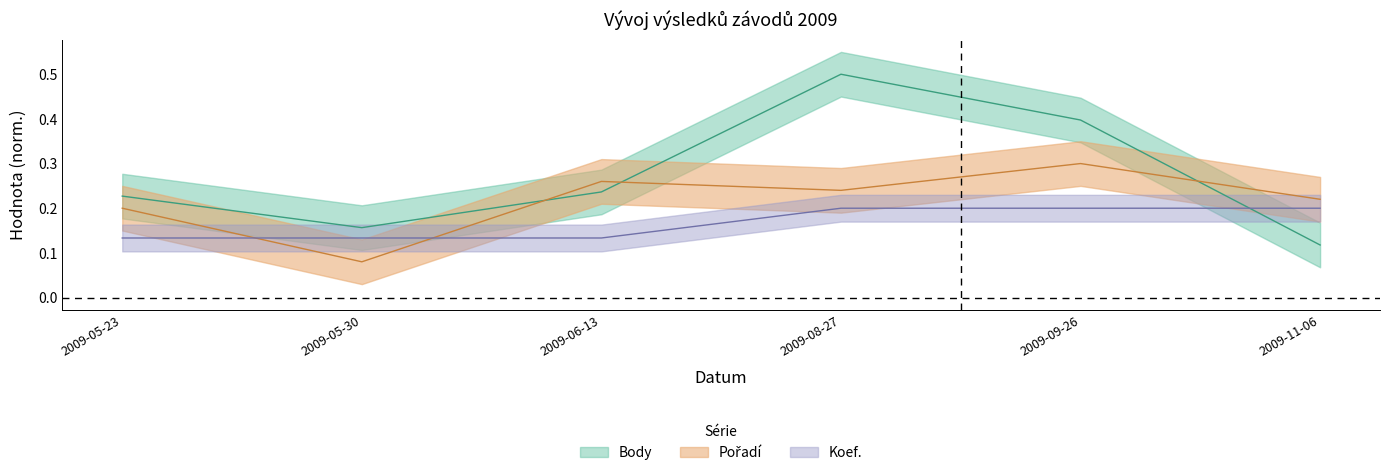

Which series has the largest total across all categories?

Body